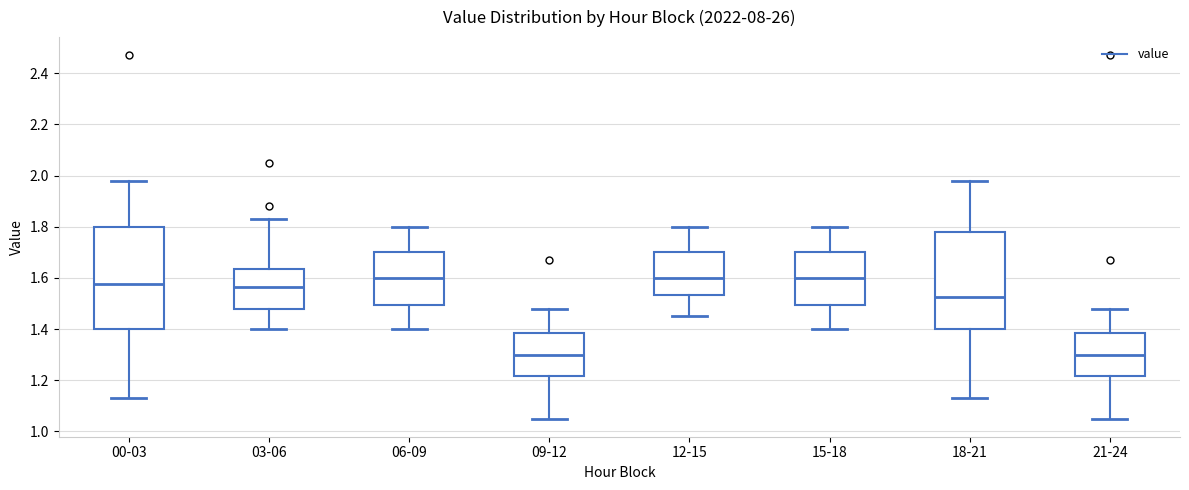

Reading left to right, read every box against the y-axis: the position of its median line, the range the box covers, and the ends of its whiskers. The values are not printed on the chart, so give them approximately, as read against the axis.

00-03: median 1.58, box 1.40 to 1.80, whiskers 1.14 to 1.98
03-06: median 1.56, box 1.48 to 1.64, whiskers 1.40 to 1.84
06-09: median 1.60, box 1.50 to 1.70, whiskers 1.40 to 1.80
09-12: median 1.30, box 1.22 to 1.38, whiskers 1.06 to 1.48
12-15: median 1.60, box 1.54 to 1.70, whiskers 1.46 to 1.80
15-18: median 1.60, box 1.50 to 1.70, whiskers 1.40 to 1.80
18-21: median 1.52, box 1.40 to 1.78, whiskers 1.14 to 1.98
21-24: median 1.30, box 1.22 to 1.38, whiskers 1.06 to 1.48